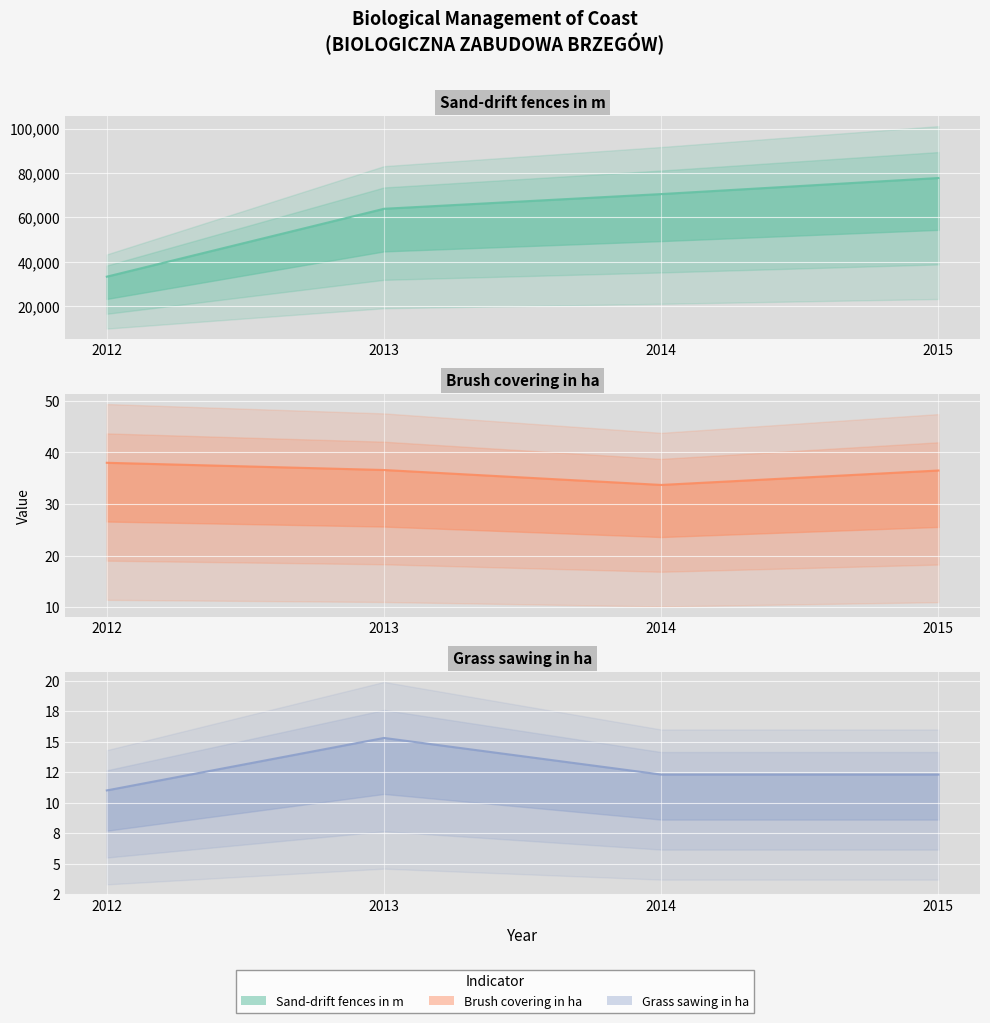

Reading left to right, list all the values displayed in this chart.

Sand-drift fences in m: 2012=33370.0	2013=63903.0	2014=70522.0	2015=77742.0
Brush covering in ha: 2012=38.0	2013=36.6	2014=33.7	2015=36.5
Grass sawing in ha: 2012=11.0	2013=15.3	2014=12.3	2015=12.3